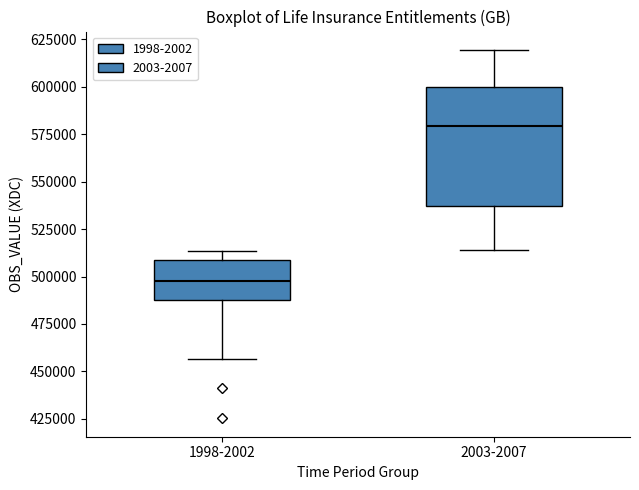

Reading left to right, transcribe this box plot: for each box, give where its median line is, the range the box spans, and where its two whiskers end, as read against the y-axis. The values are not printed on the chart, so give them approximately, as read against the axis.

1998-2002: median 495000, box 485000 to 510000, whiskers 455000 to 515000
2003-2007: median 580000, box 535000 to 600000, whiskers 515000 to 620000